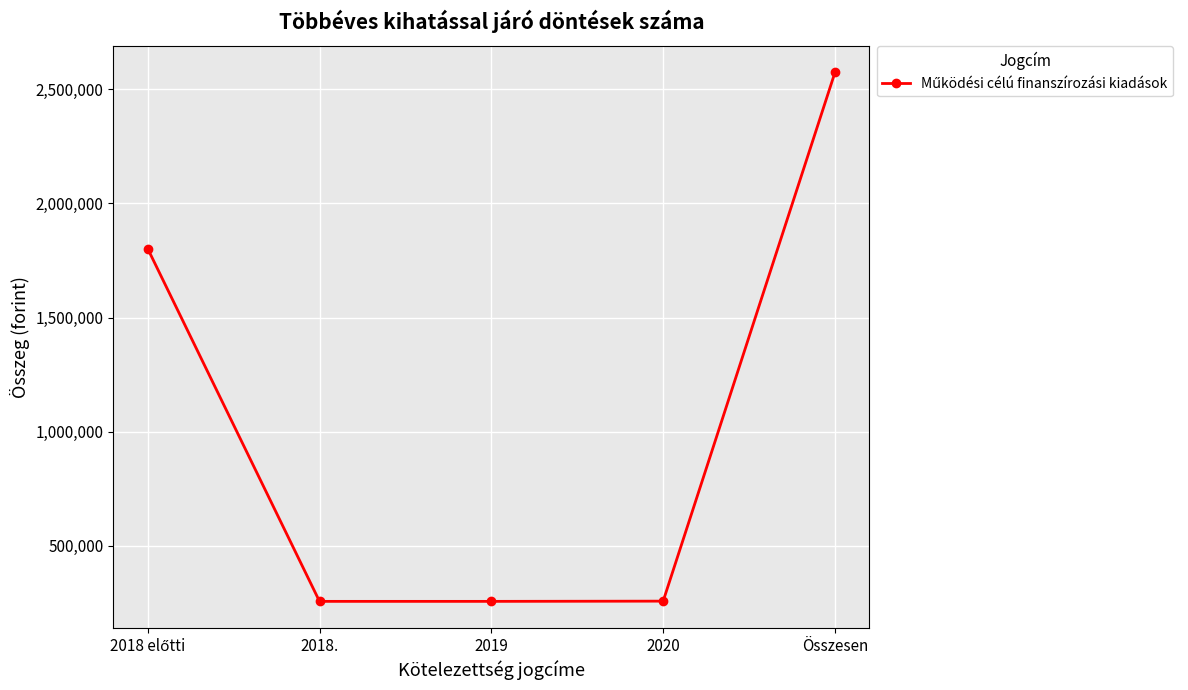

How many data points are less than 258000?

2